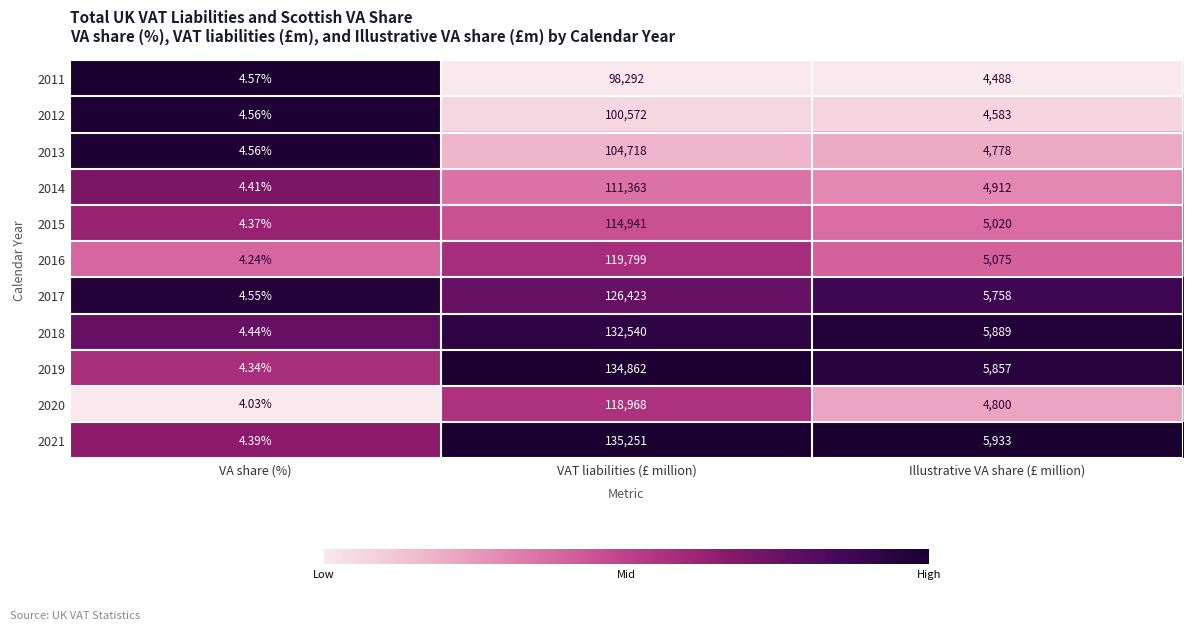

What is the difference between the highest and lowest values at VAT liabilities (£ million)?

36959.0